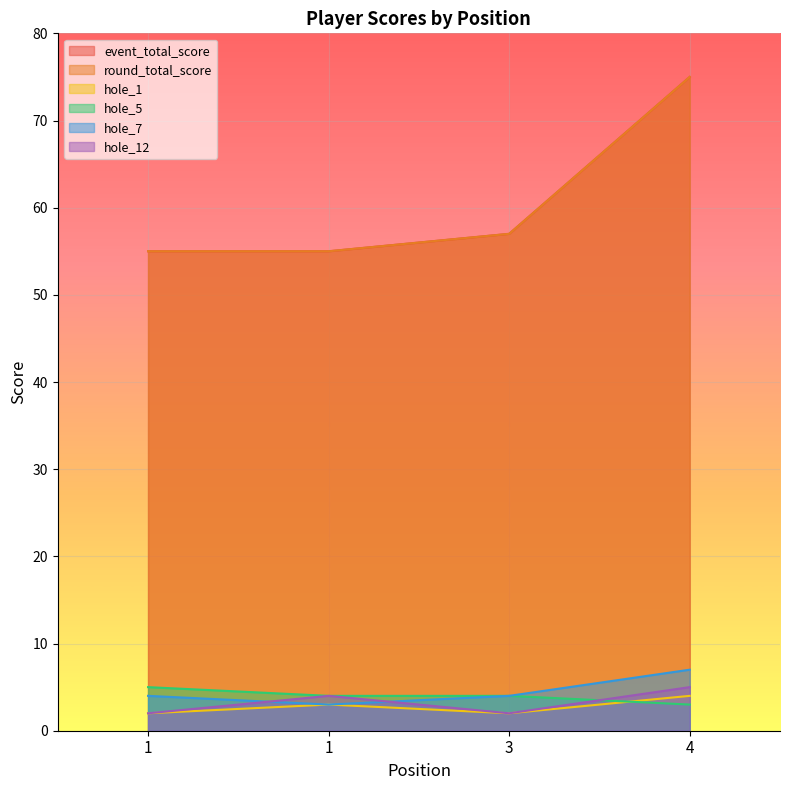

Is it true that hole_1 equals 1 at 1?

False